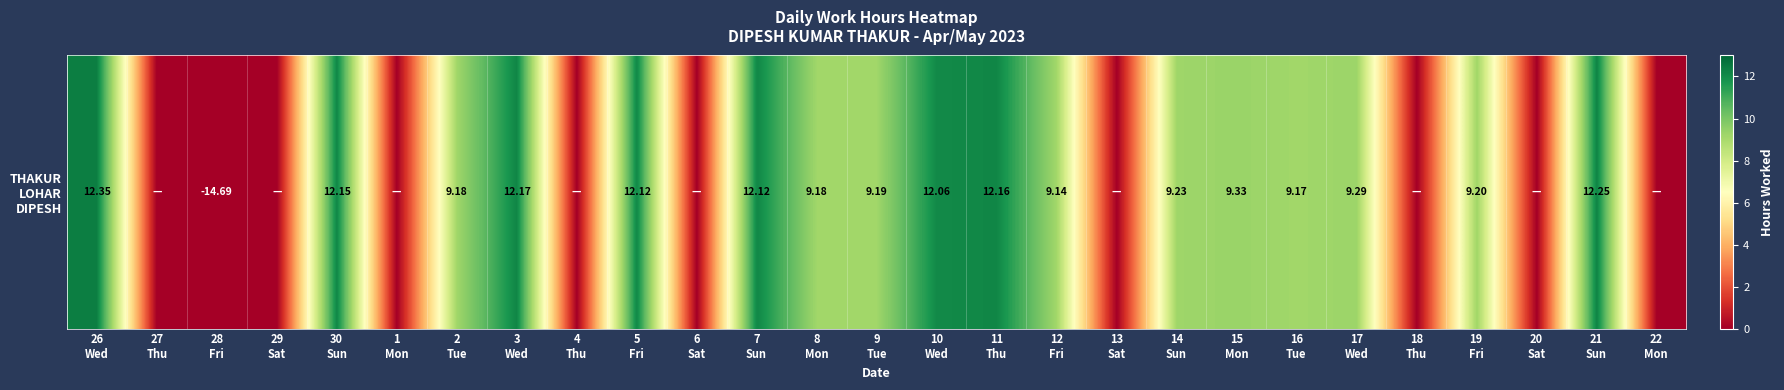

What is the ratio of the value at 11
Thu to the value at 17
Wed?

1.3